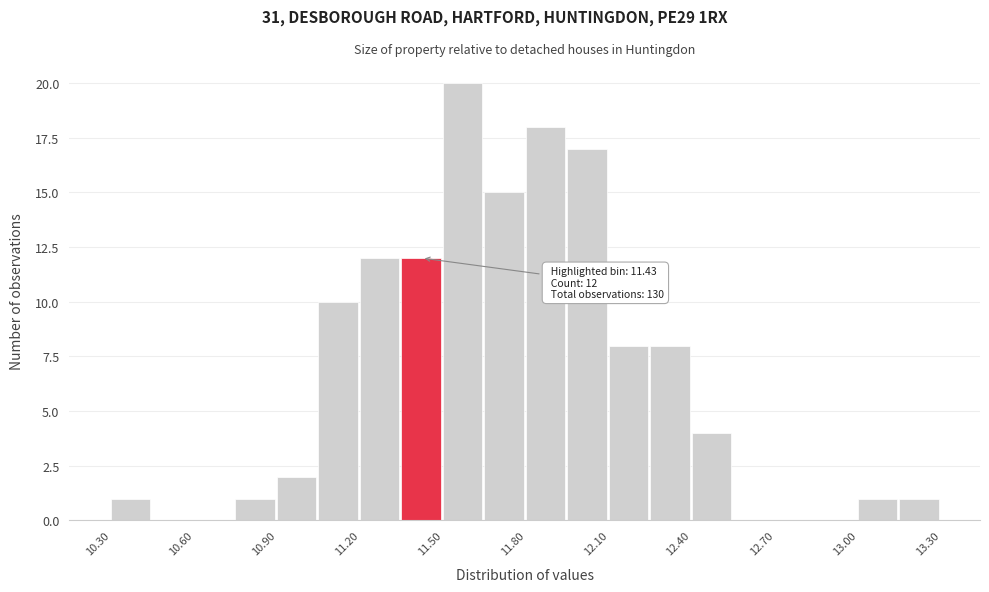

Around what value on the x-axis is the tallest bar? Give the approximate position of its centre, as read against the axis.

11.55